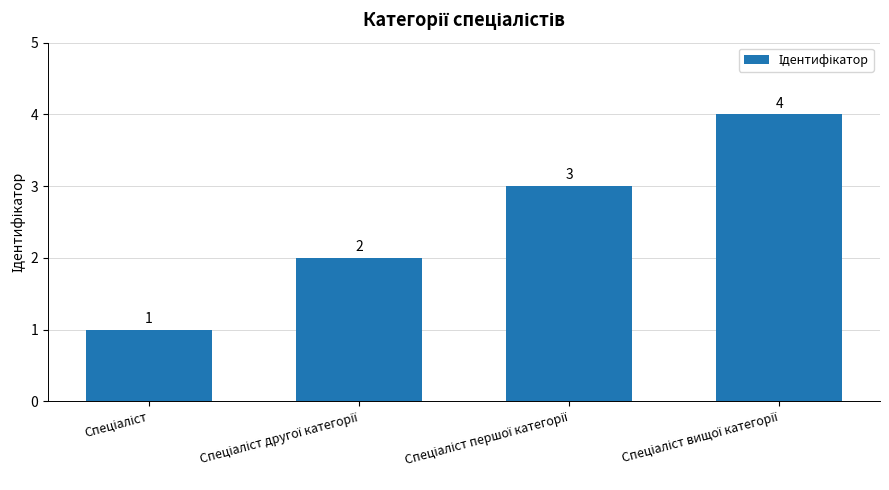

What is the sum of all values?

10